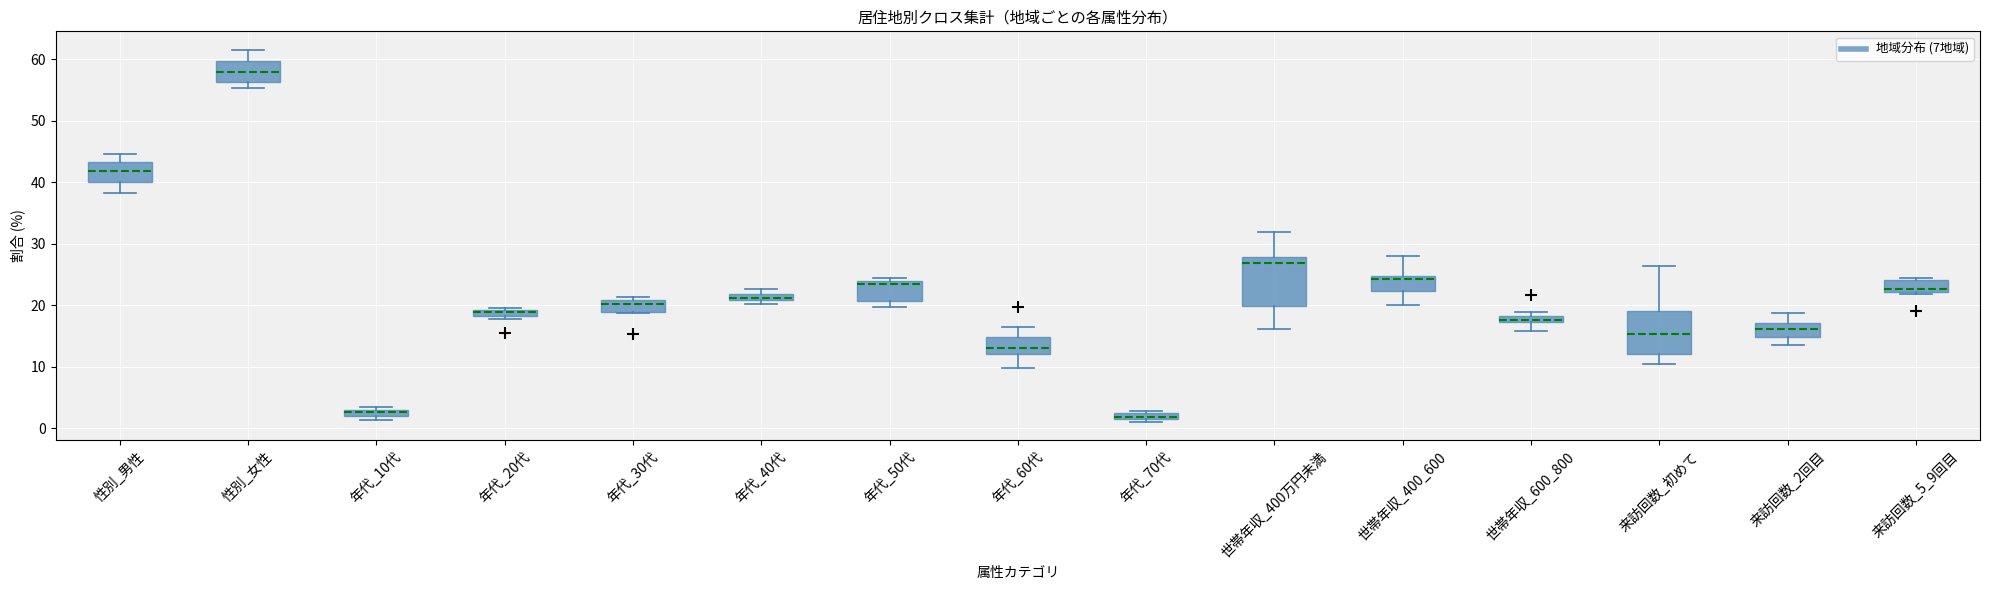

Which box is the tallest, from its lower edge to its upper edge?

世帯年収_400万円未満